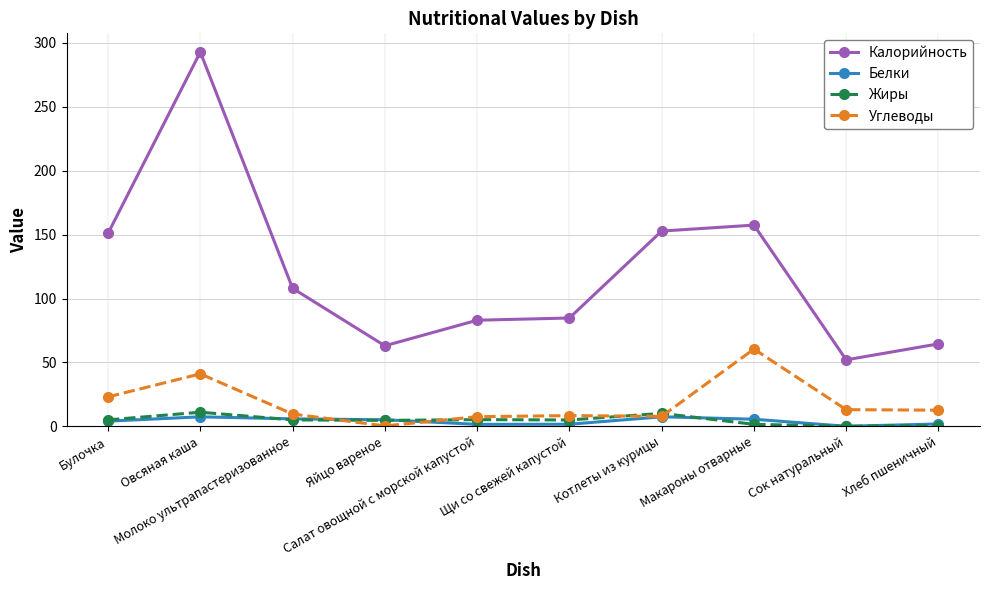

True or false: Белки has more than 1 interior local peaks.

True